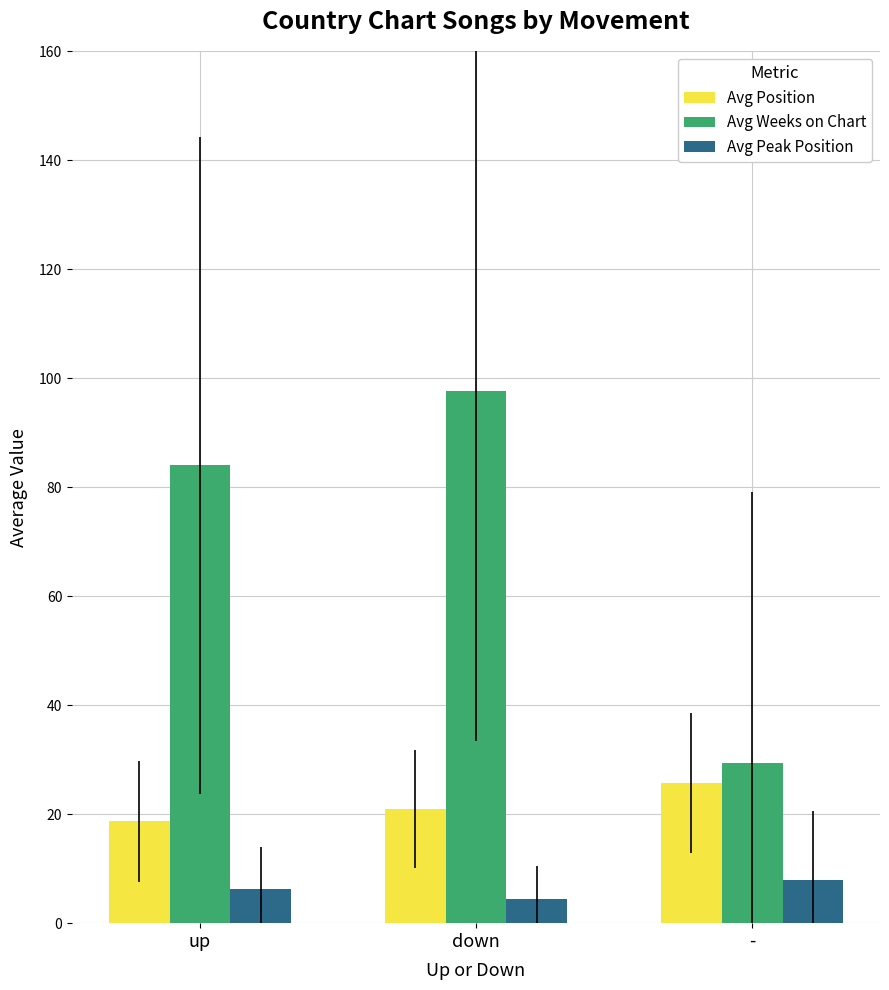

What is the value of the Avg Weeks on Chart bar at the 3rd from the left?

29.4